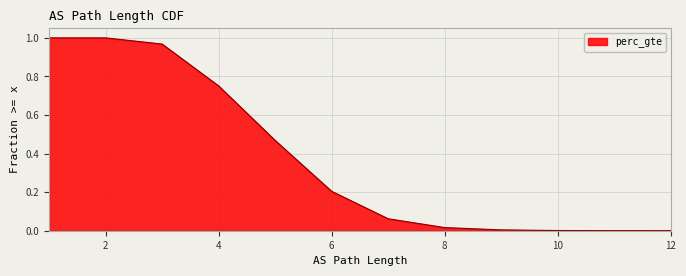

True or false: the data shows 0.3 at 3.

False